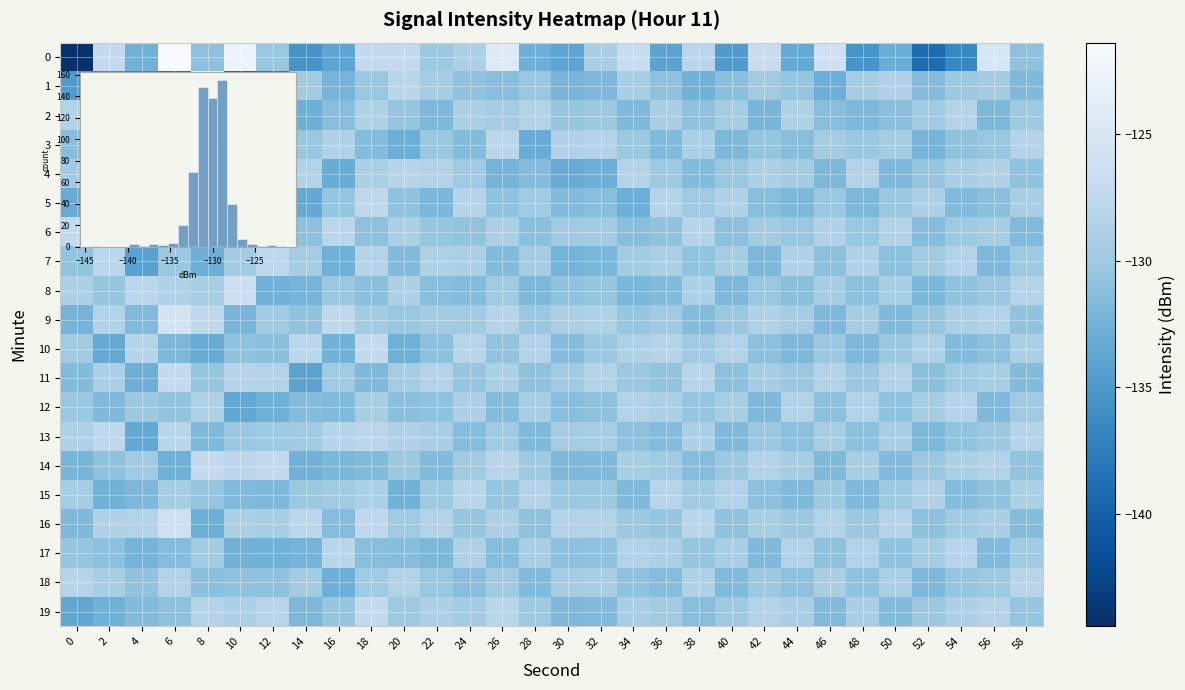

Which series changed the most between 30 and 50?

row_1